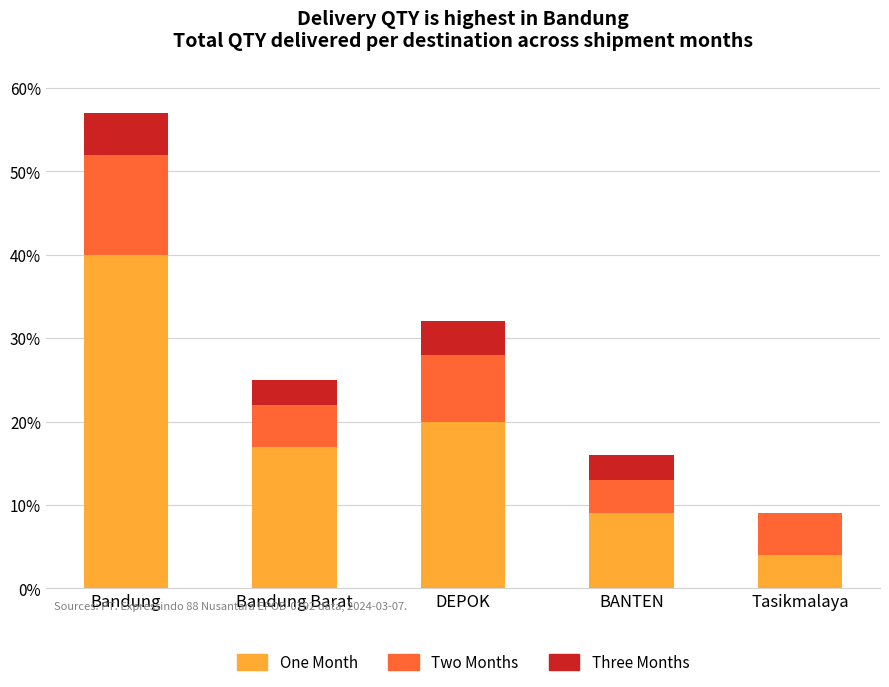

At which category is the sum across all series the highest?

Bandung